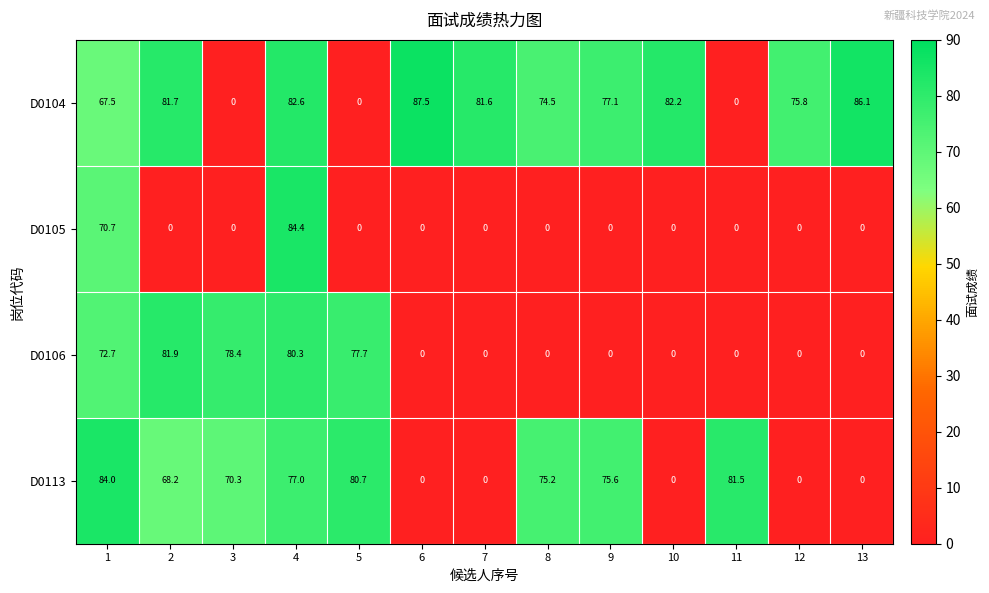

Rank the series at 1 from highest to lowest value.

D0113, D0106, D0105, D0104